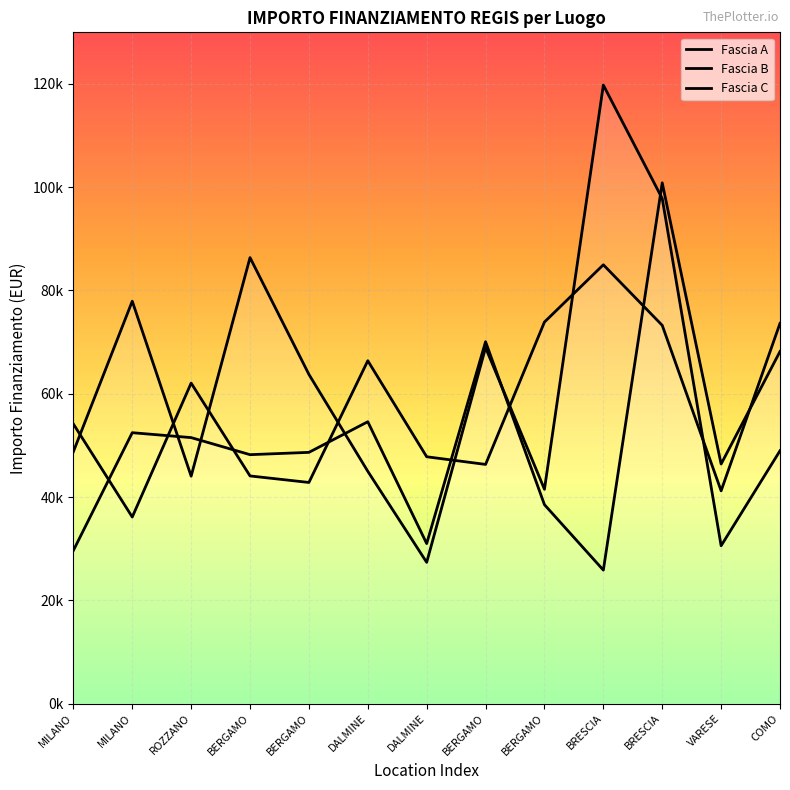

Reading left to right, list all the values displayed in this chart.

Fascia A: MILANO=54144.9	MILANO=36123.8	ROZZANO=62062.4	BERGAMO=44080.6	BERGAMO=42816.5	DALMINE=66393.6	DALMINE=47794.5	BERGAMO=46312.5	BERGAMO=73886.6	BRESCIA=84977.9	BRESCIA=73250.1	VARESE=41196.6	COMO=73636.1
Fascia B: MILANO=48776.3	MILANO=77926.5	ROZZANO=44036.1	BERGAMO=86371.0	BERGAMO=63747.5	DALMINE=44978.7	DALMINE=27342.9	BERGAMO=68925.6	BERGAMO=41496.0	BRESCIA=119783.4	BRESCIA=97812.0	VARESE=30558.8	COMO=48957.9
Fascia C: MILANO=29640.7	MILANO=52455.4	ROZZANO=51504.7	BERGAMO=48200.6	BERGAMO=48646.7	DALMINE=54577.6	DALMINE=30978.2	BERGAMO=70077.9	BERGAMO=38513.5	BRESCIA=25842.4	BRESCIA=100847.1	VARESE=46386.6	COMO=68180.1